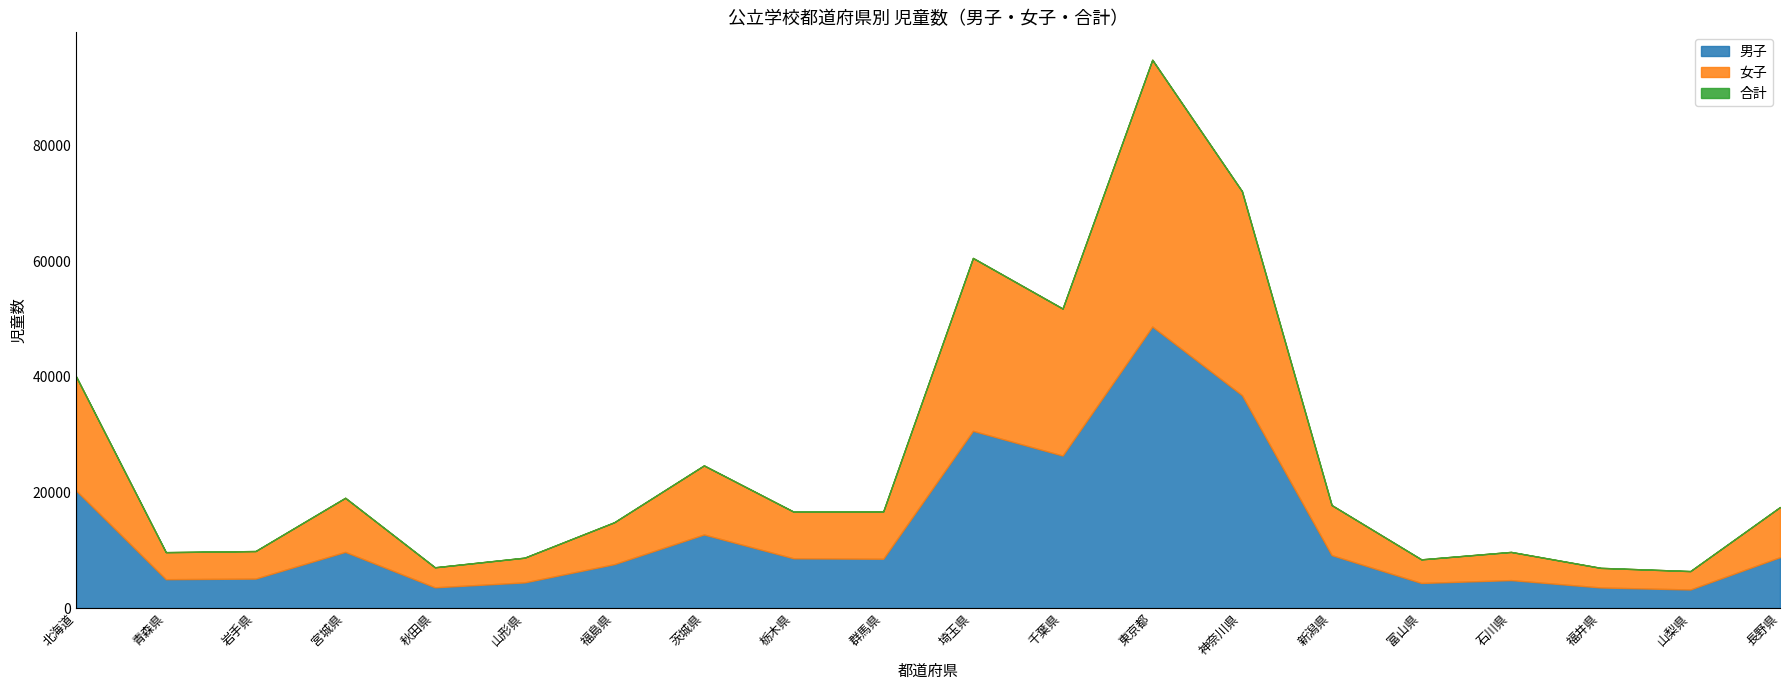

Where does the 男子 series first go above 8597?

北海道